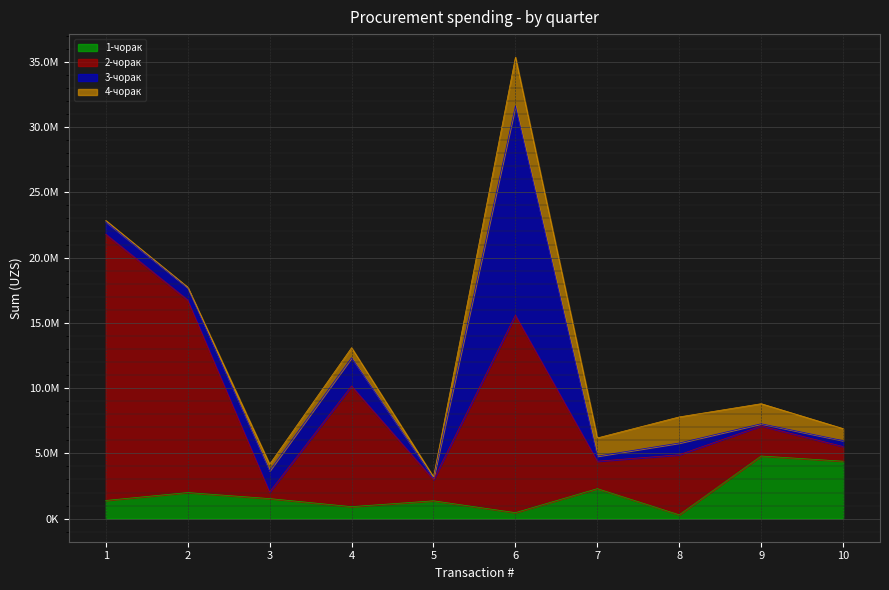

Which series has the largest range (max minus min)?

2-чорак